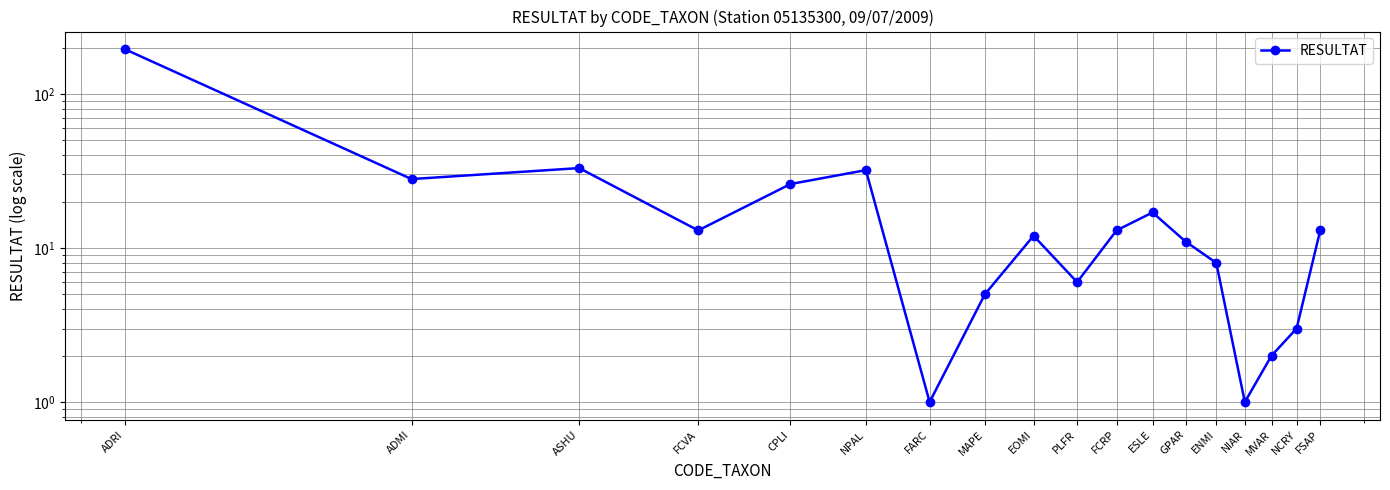

What is the label of the 16th point from the left?

MVAR